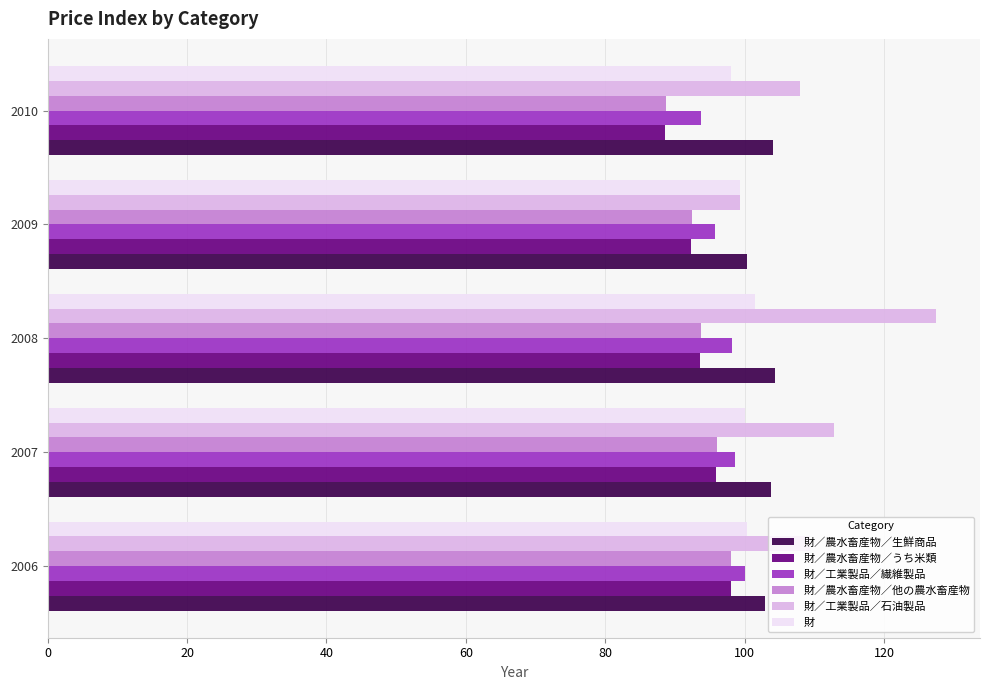

What is the difference between the maximum and minimum values in the 財／工業製品／繊維製品 series?

6.3